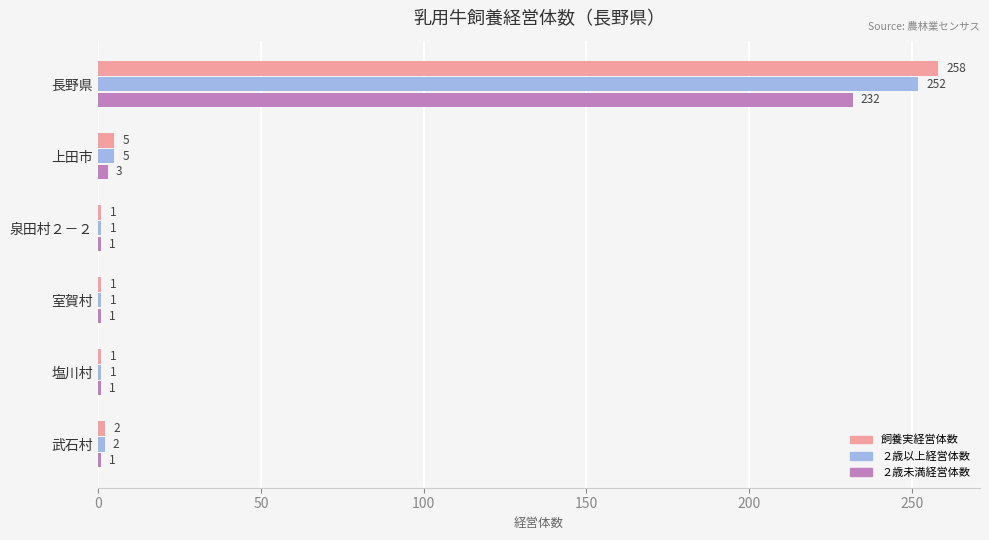

What is the difference between the 飼養実経営体数 values at 上田市 and 泉田村２－２?

4